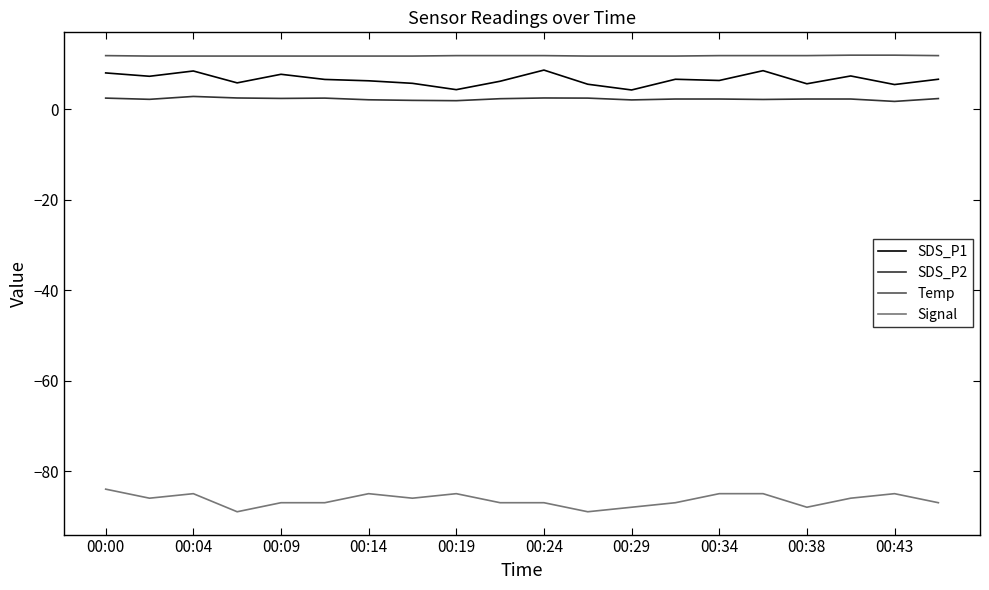

Which series has the largest total across all categories?

Temp